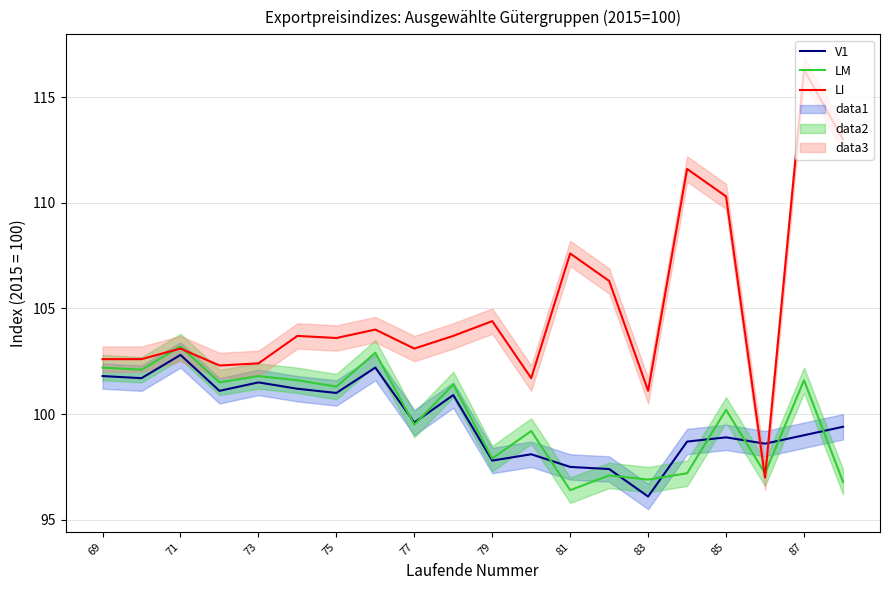

True or false: V1 has a value of 99.0 at 87.

True